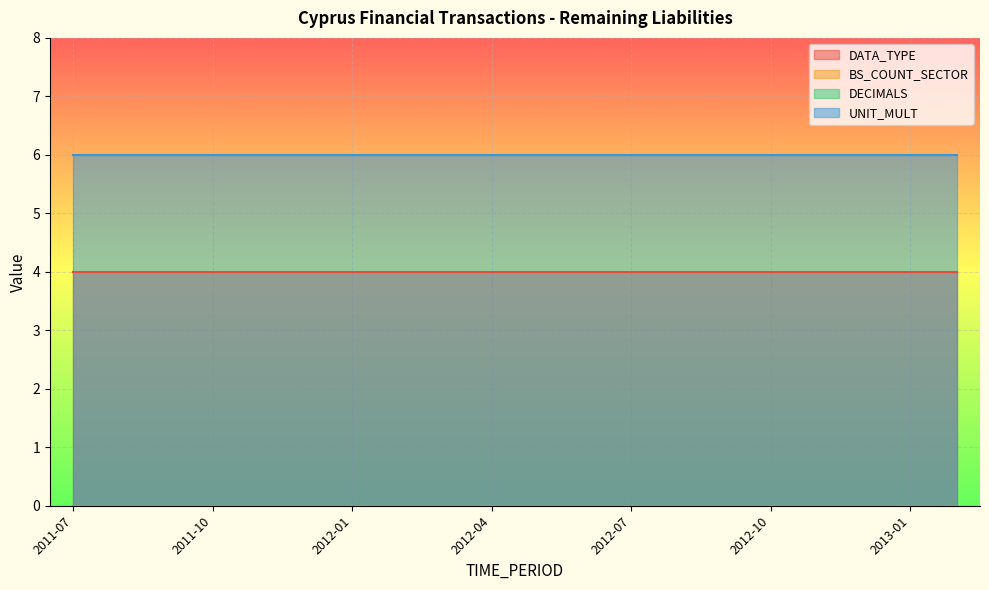

Which series has the largest total across all categories?

UNIT_MULT